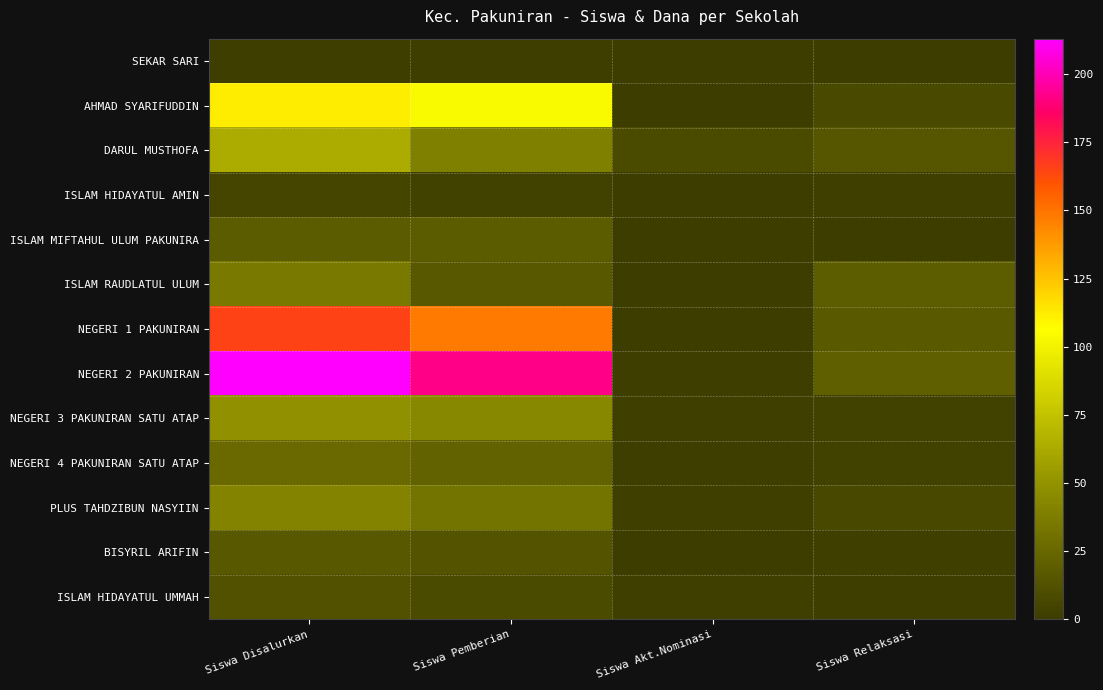

At which category is the sum across all series the highest?

Siswa Disalurkan